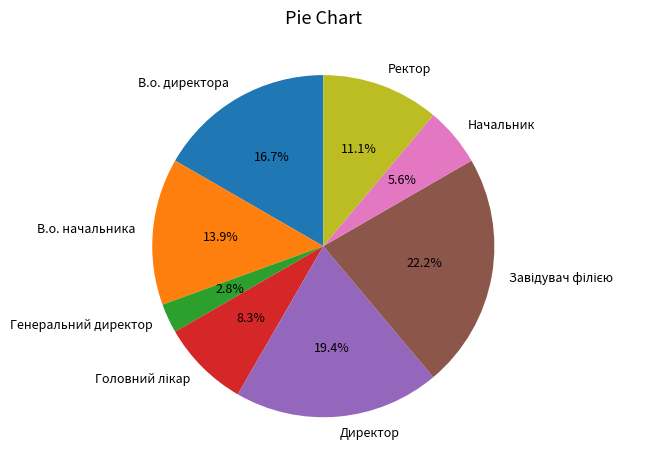

Combined, what portion of the pie is В.о. начальника and Генеральний директор?

16.7%